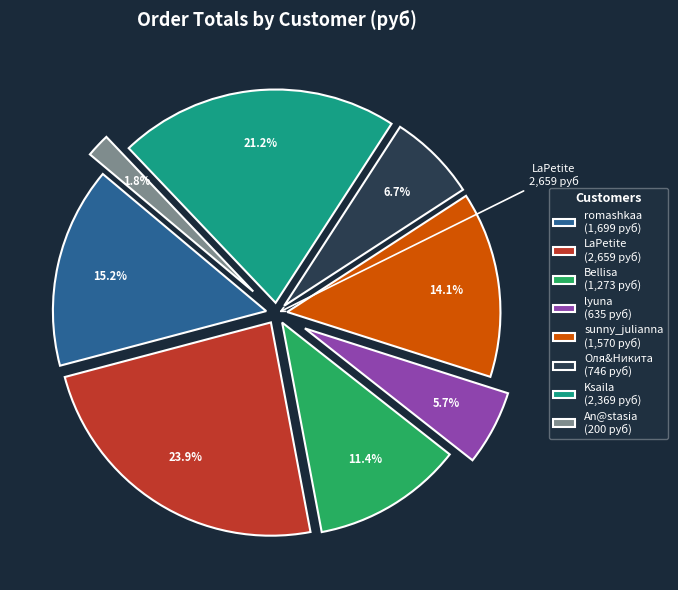

Rank the categories by value from lowest to highest.

An@stasia, lyuna, Оля&Никита, Bellisa, sunny_julianna, romashkaa, Ksaila, LaPetite